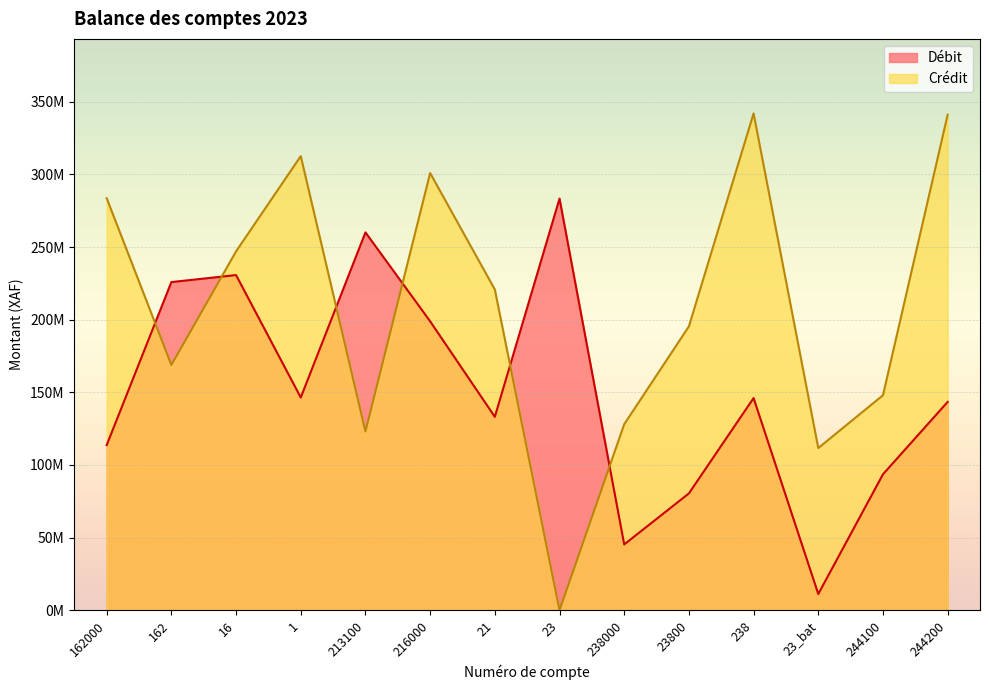

Rank the series by their maximum value, from lowest to highest.

Débit, Crédit